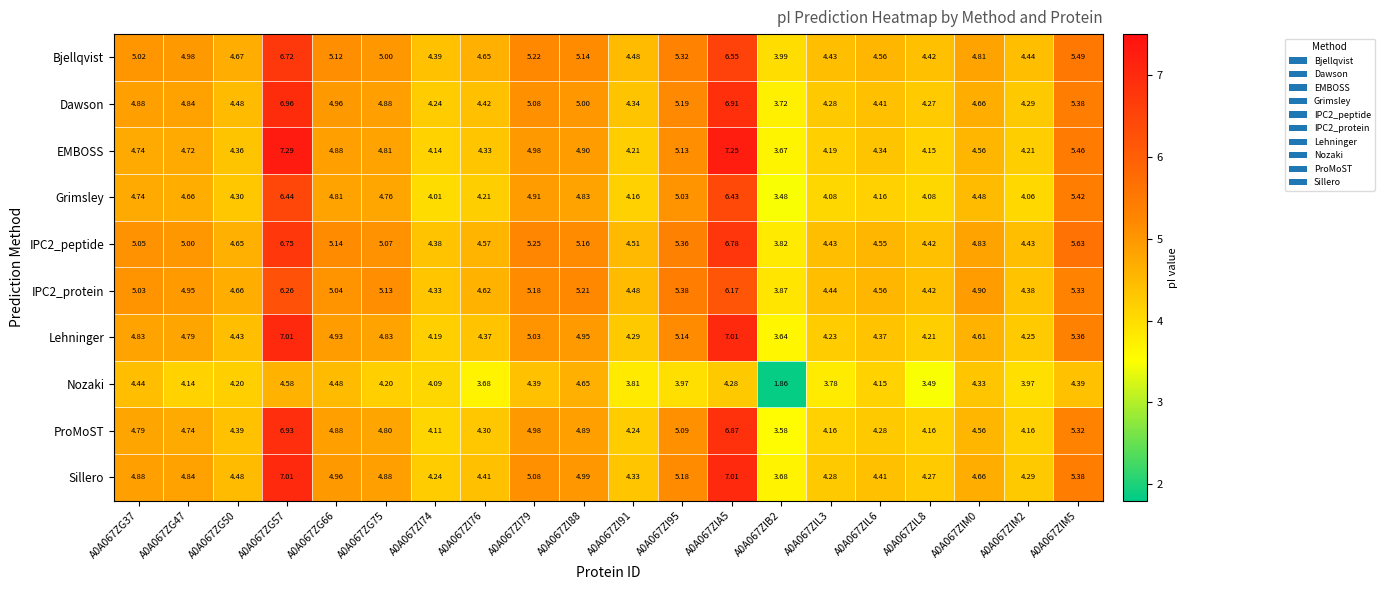

Which series has the largest total across all categories?

IPC2_peptide